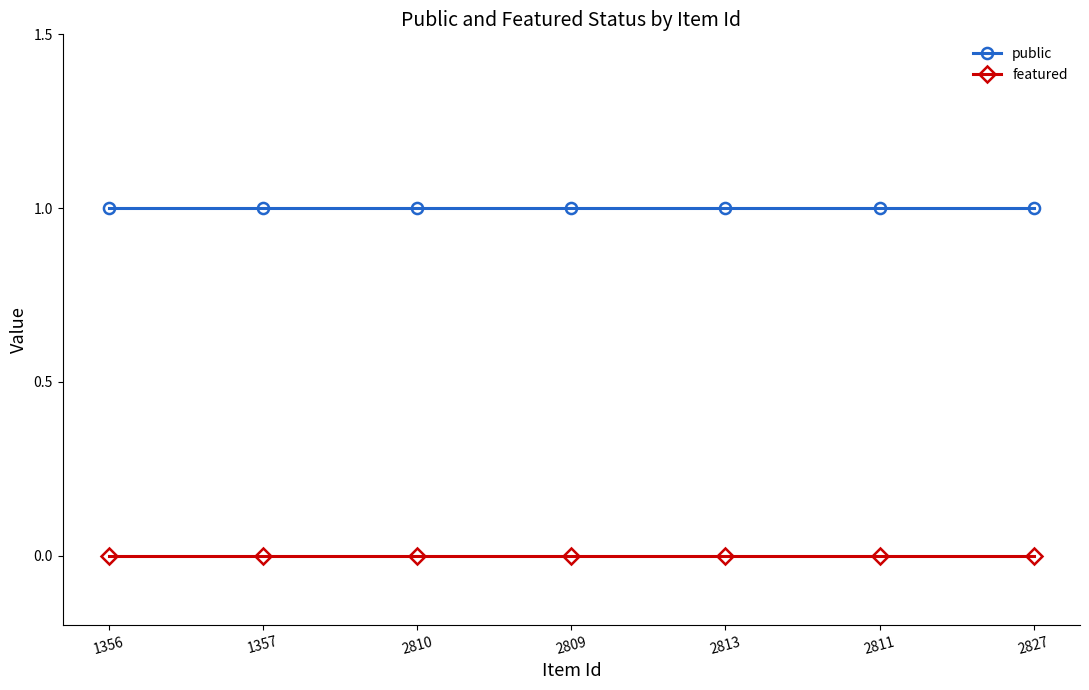

What position from the right is 2810?

5